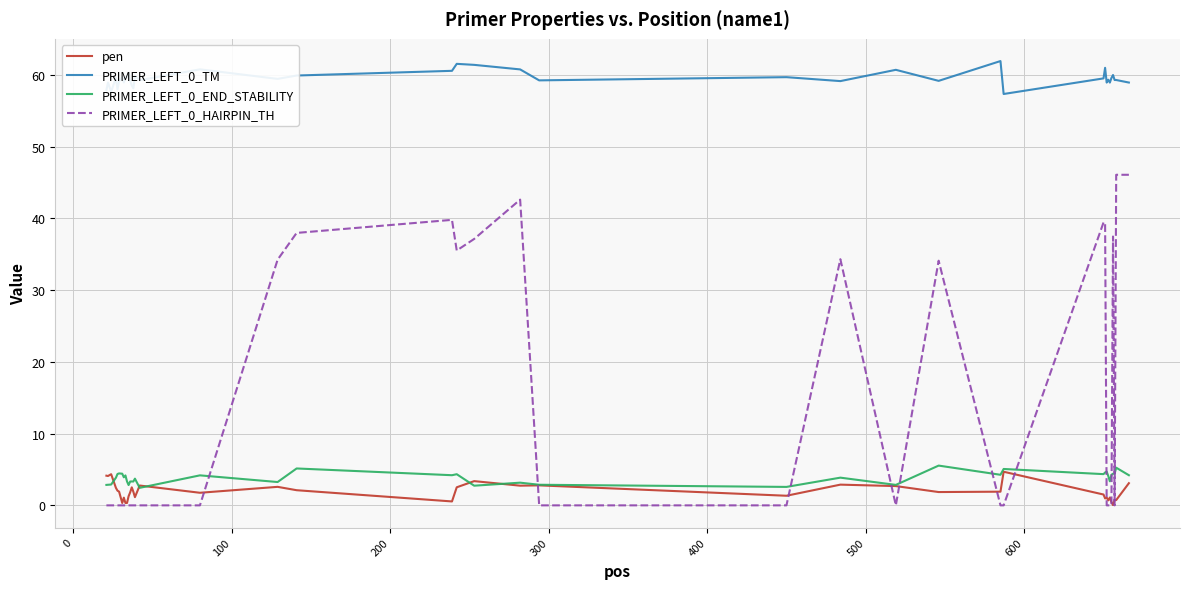

What is the highest value of the PRIMER_LEFT_0_HAIRPIN_TH series?

46.1